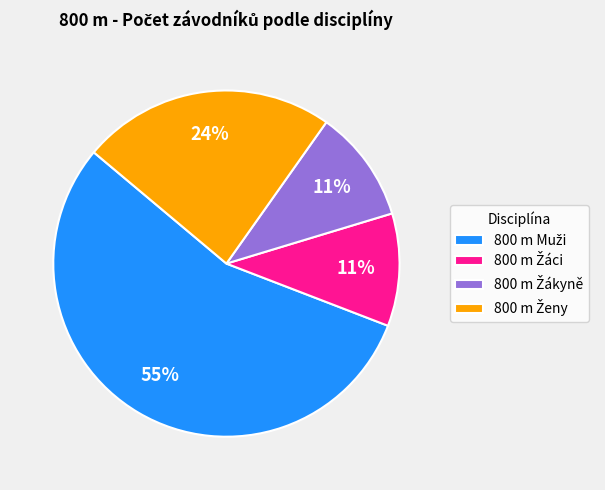

Is there a majority slice in this chart?

Yes